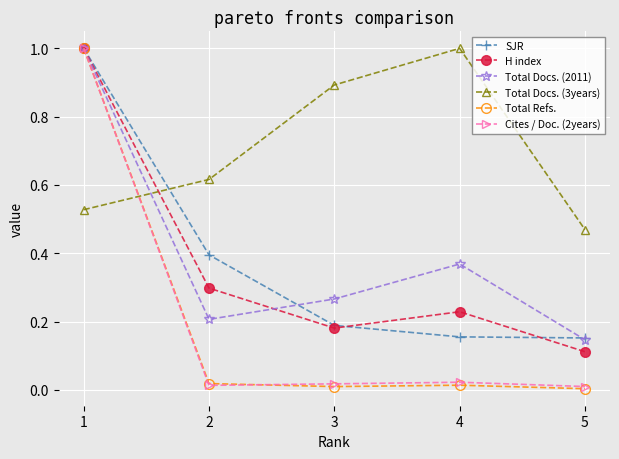

What are all the series names shown in the legend?

SJR, H index, Total Docs. (2011), Total Docs. (3years), Total Refs., Cites / Doc. (2years)